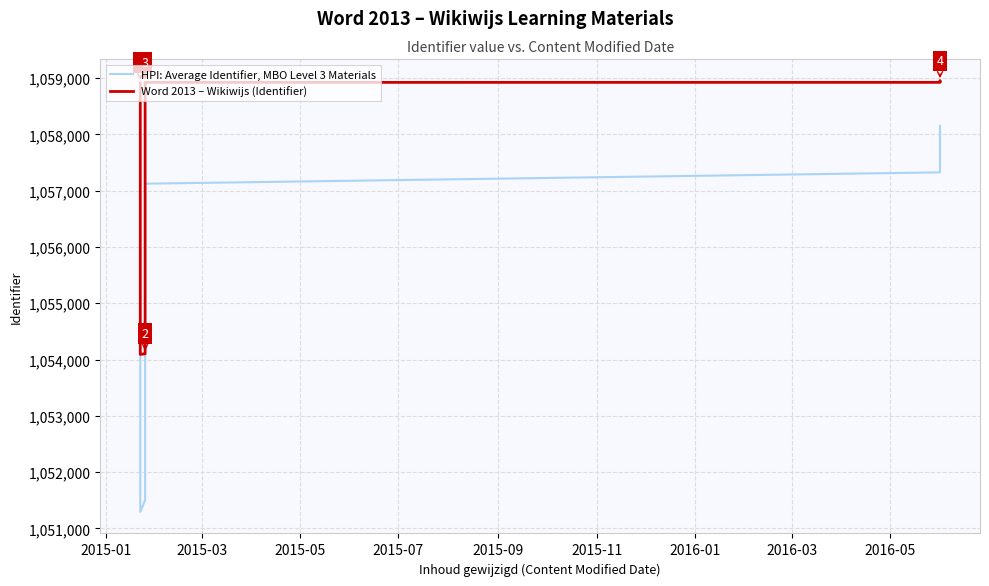

True or false: Word 2013 – Wikiwijs (Identifier) has a value of 1606672 at 2015-09.

False